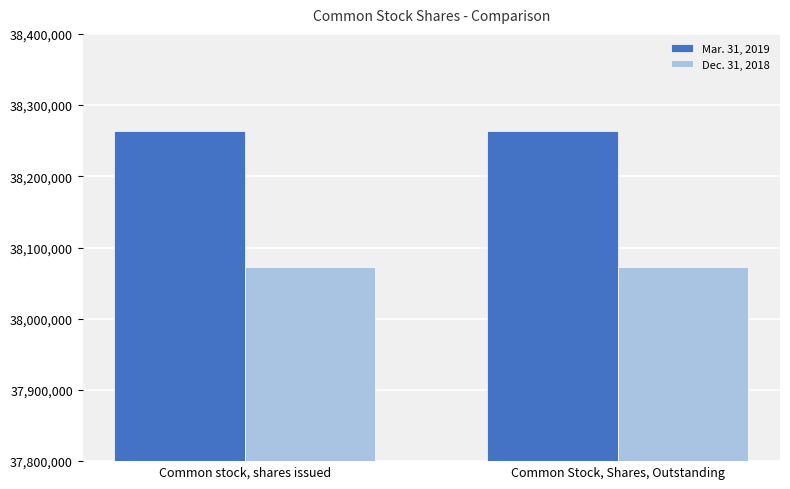

Rank the series by their maximum value, from lowest to highest.

Dec. 31, 2018, Mar. 31, 2019